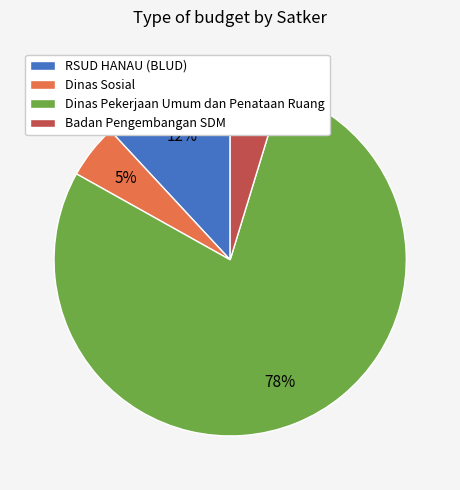

Which slice is the largest?

Dinas Pekerjaan Umum dan Penataan Ruang